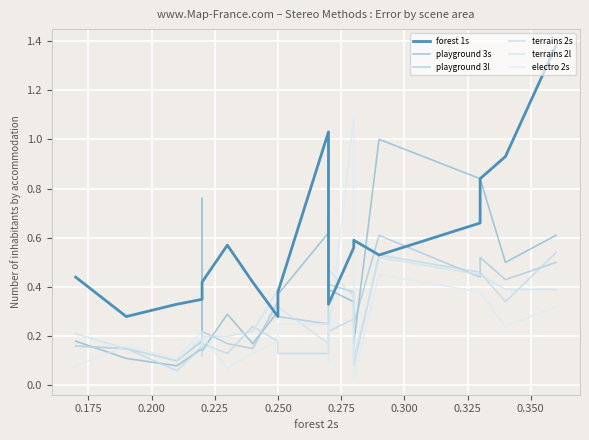

Reading left to right, extract all data points from this chart.

forest 1s: 0.4	0.3	0.3	0.3	0.3	0.4	0.6	0.4	0.3	0.4	1.0	0.6	0.3	0.6	0.6	0.5	0.7	0.8	0.9	1.4
playground 3s: 0.2	0.1	0.1	0.1	0.8	0.1	0.3	0.2	0.3	0.4	0.6	0.7	0.4	0.3	0.2	1.0	0.8	0.8	0.5	0.6
playground 3l: 0.2	0.1	0.1	0.2	0.2	0.2	0.2	0.1	0.3	0.3	0.2	0.3	0.4	0.4	0.2	0.6	0.4	0.5	0.4	0.5
terrains 2s: 0.2	0.1	0.1	0.2	0.1	0.2	0.1	0.2	0.2	0.1	0.1	0.2	0.2	0.3	0.1	0.5	0.5	0.5	0.3	0.5
terrains 2l: 0.2	0.1	0.1	0.2	0.2	0.2	0.2	0.2	0.4	0.3	0.2	0.3	0.5	0.4	0.1	0.5	0.5	0.5	0.4	0.4
electro 2s: 0.1	0.2	0.1	0.2	0.1	0.2	0.1	0.1	0.2	0.2	0.2	0.1	0.2	1.1	0.0	0.5	0.4	0.4	0.2	0.3